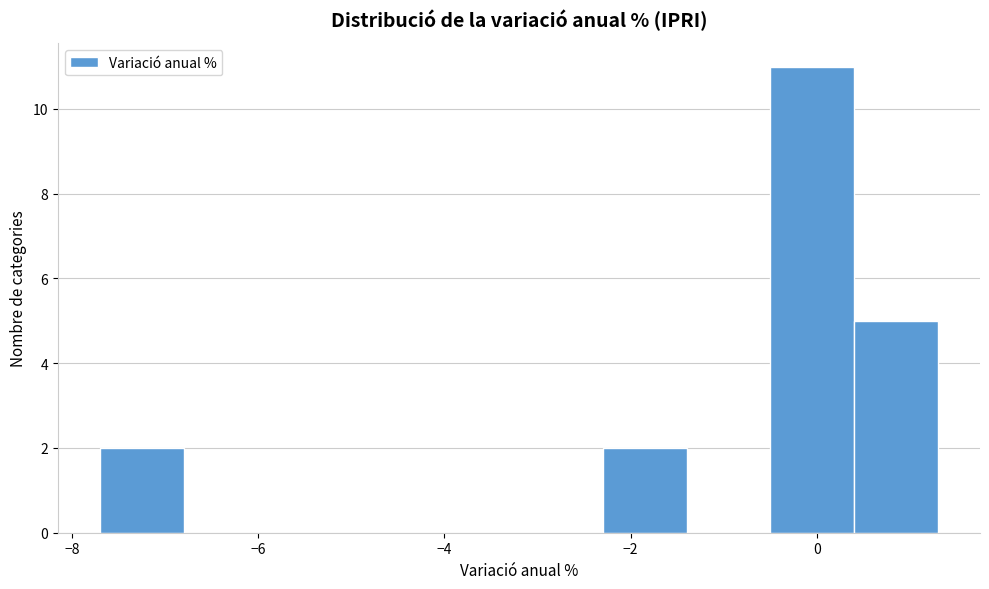

How tall is the bar that spans -2.3 to -1.4 on the x-axis? Neither the bar edges nor the heights are printed on the chart, so give them approximately, as read against the axes.

2